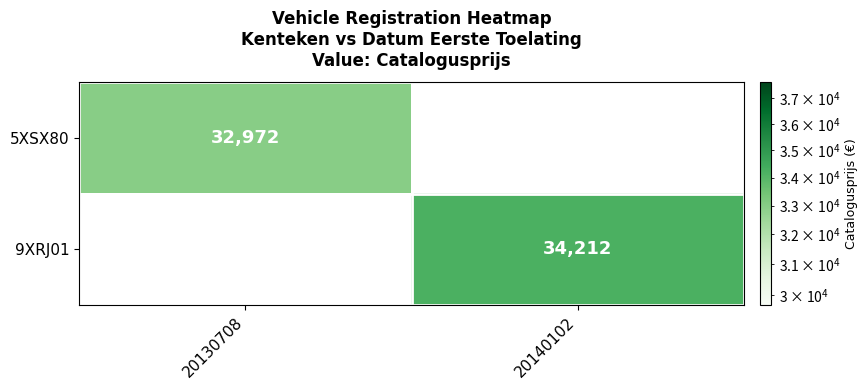

The 5XSX80 series shows 32972 at 20130708. True or false?

True